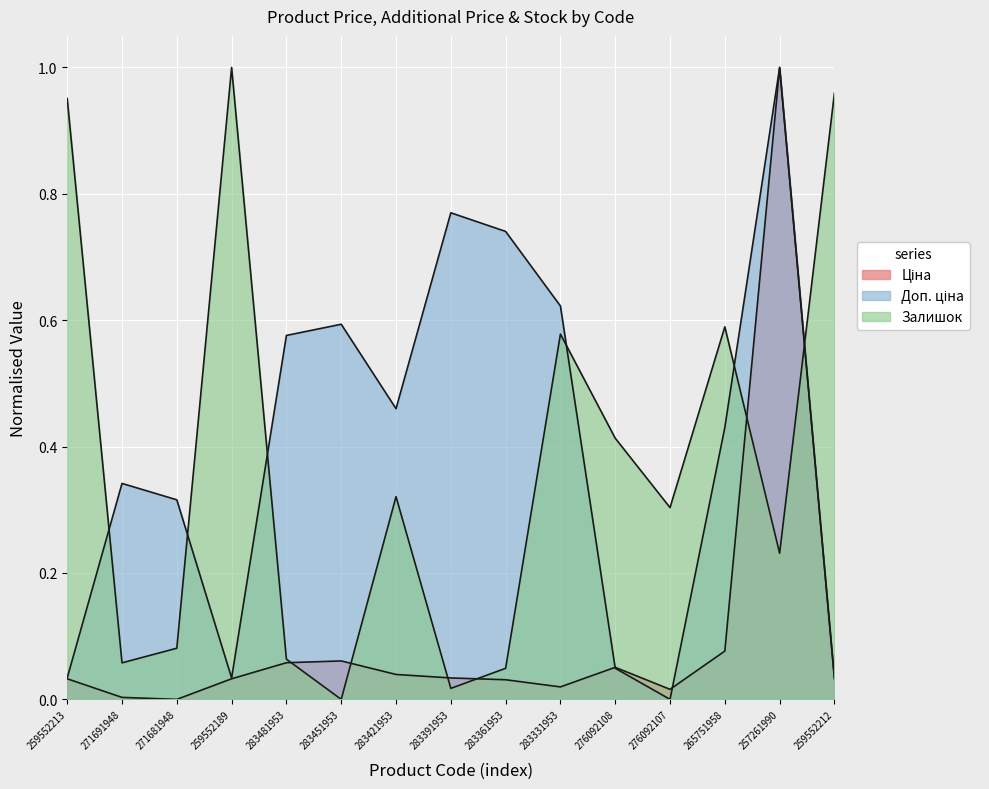

What is the maximum value for Залишок?

1.0